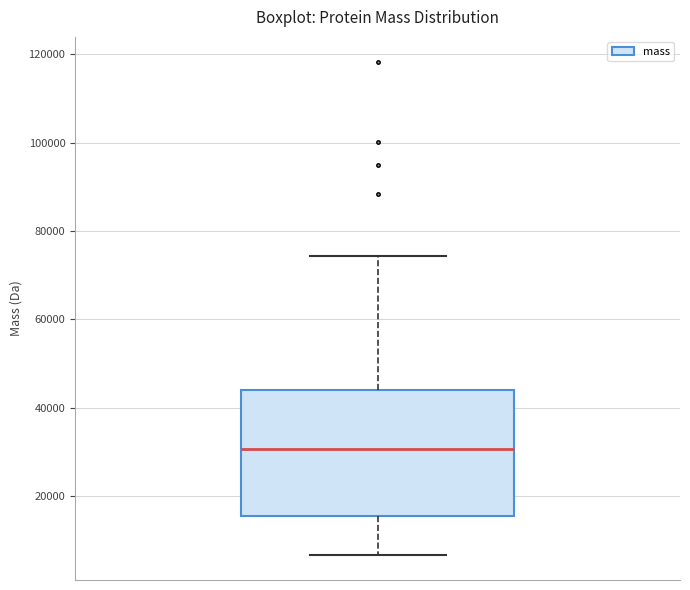

Where does the median line of the box sit on the y-axis? The values are not printed on the chart, so give them approximately, as read against the axis.

30000